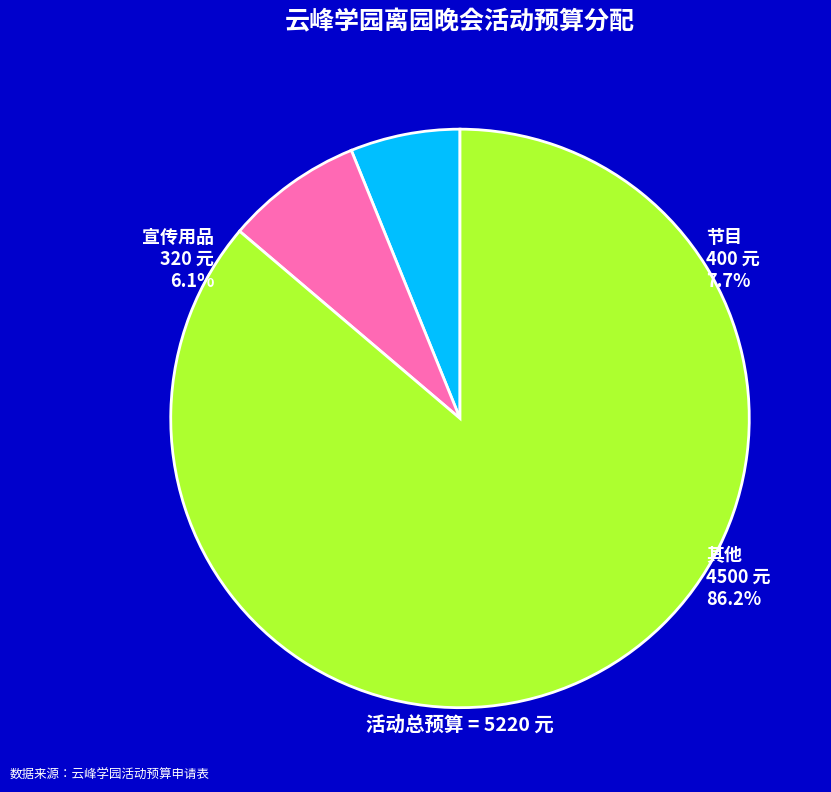

What percentage is the 宣传用品 slice, to the nearest percent?

6%